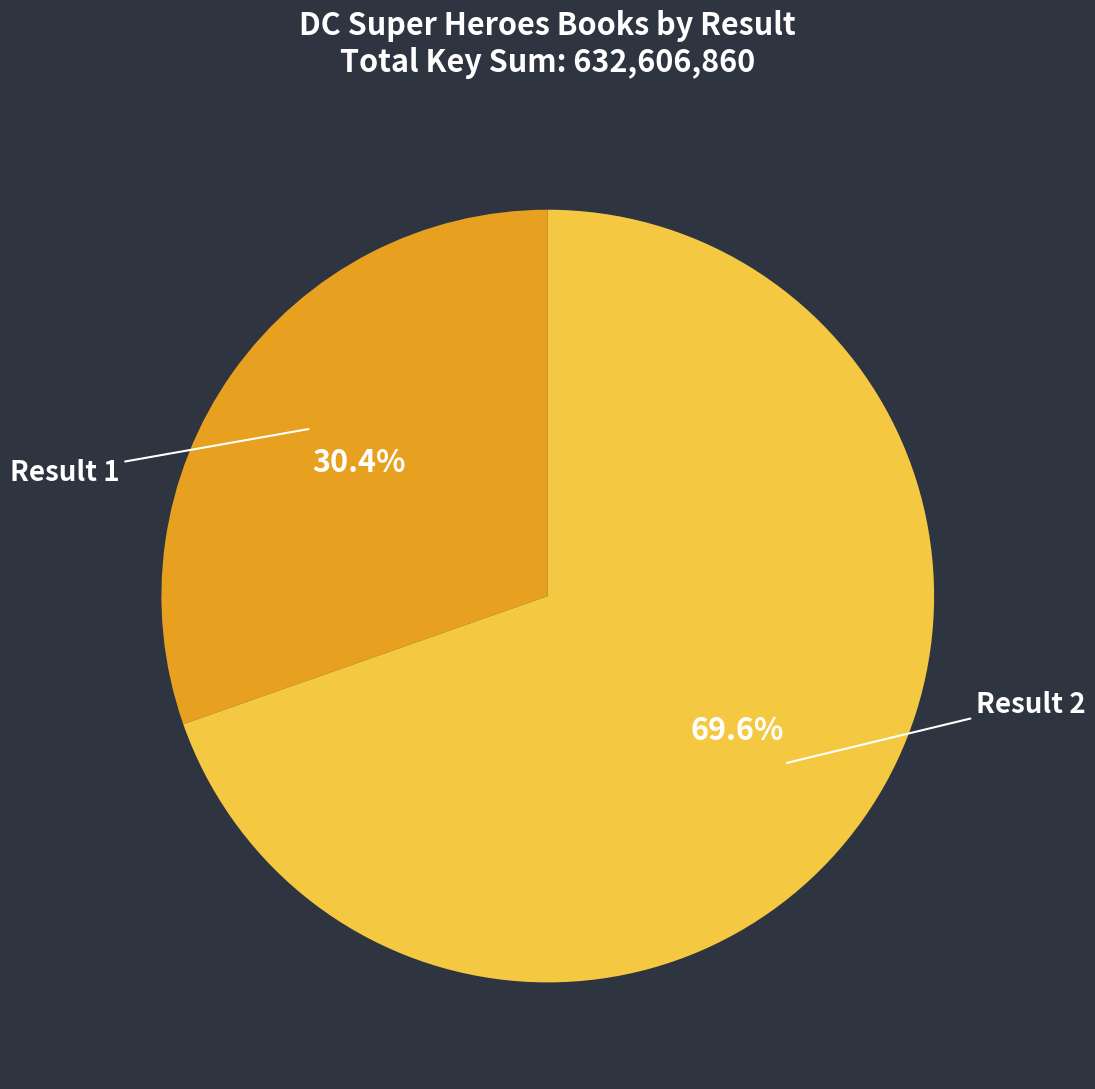

How many segments does this pie chart have?

2